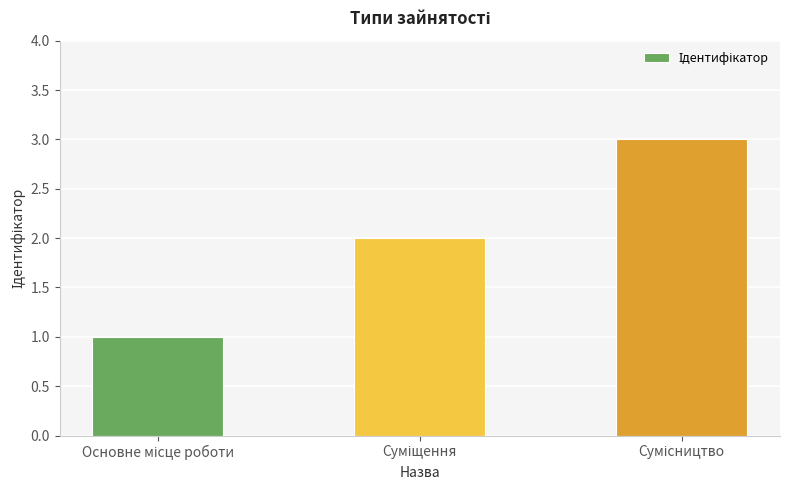

What is the greatest value displayed?

3